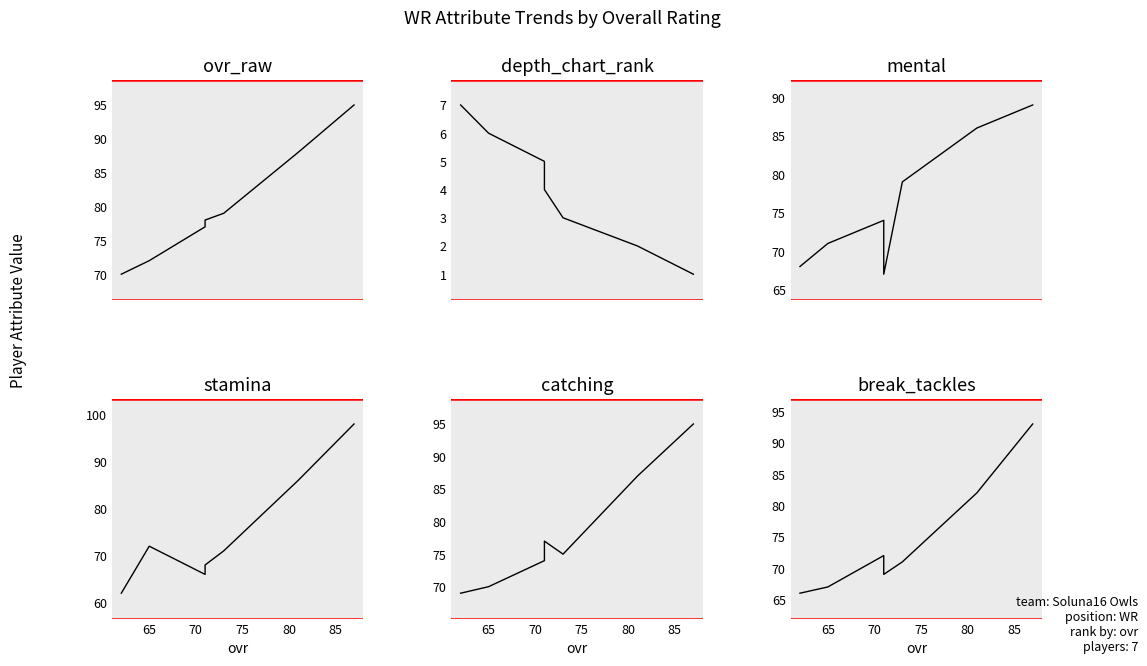

How many interior local valleys does the catching series have?

1